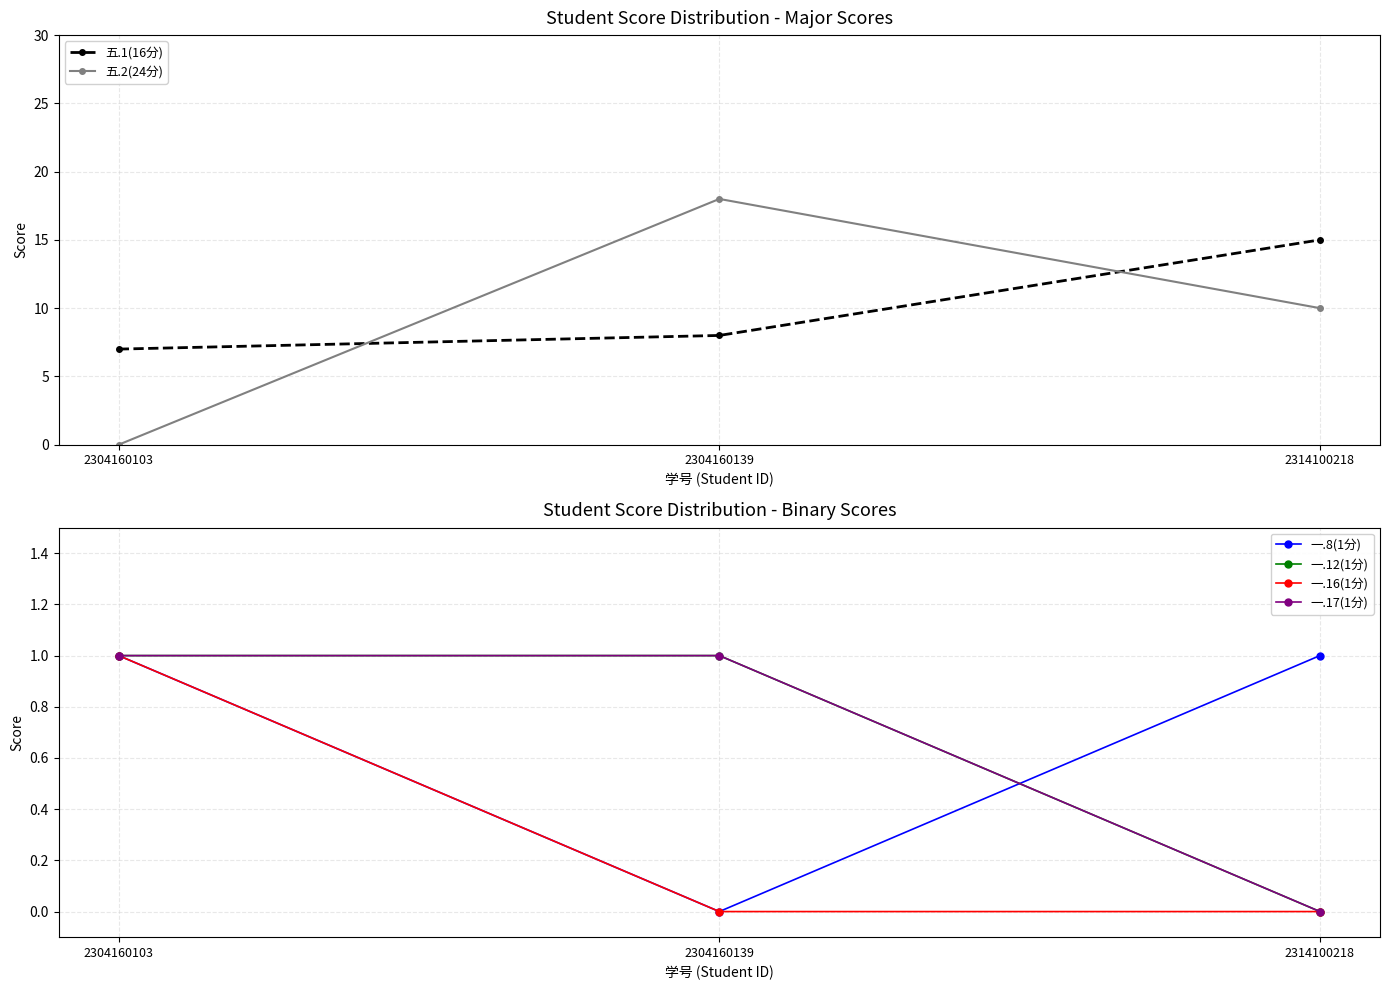

Is the value of 五.2(24分) at 2314100218 greater than the value of 一.12(1分) at 2304160103?

Yes